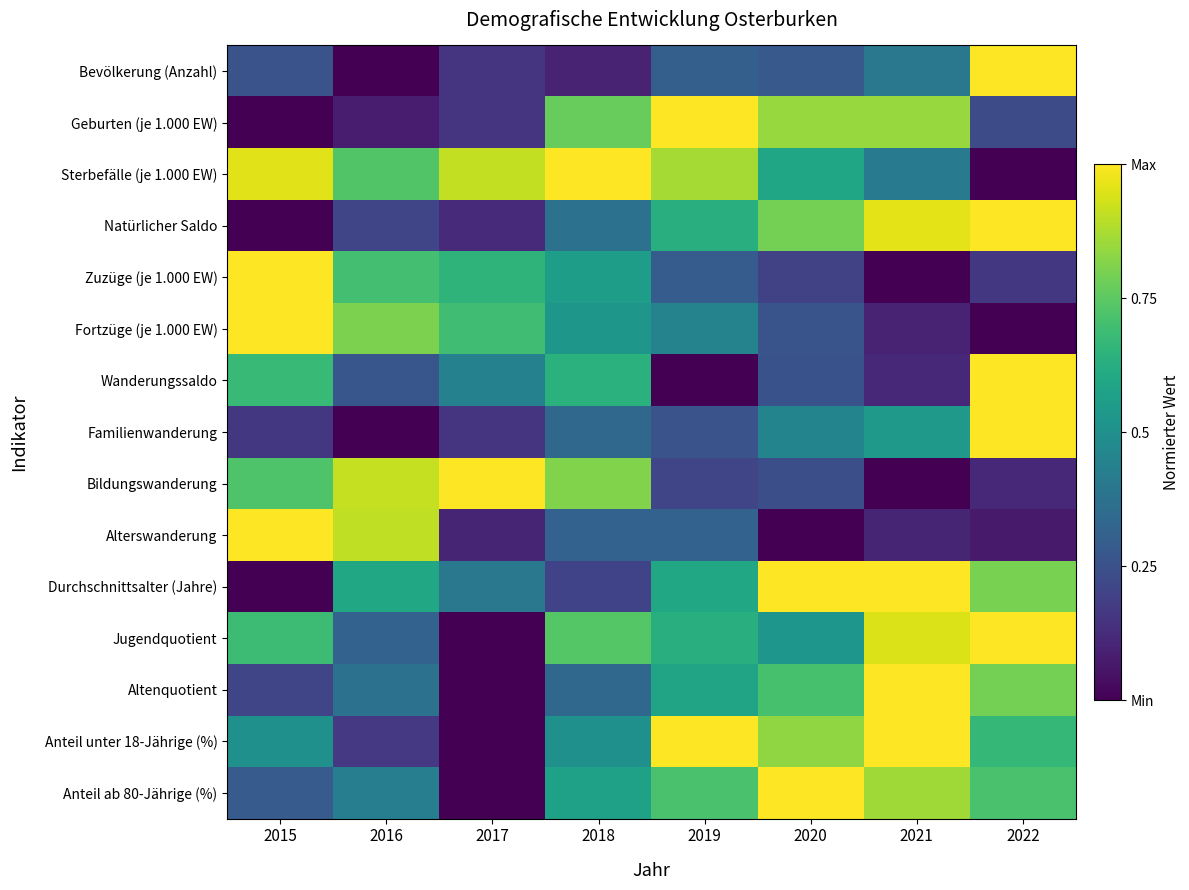

What is the difference between the highest and lowest values at 2020?

1.0